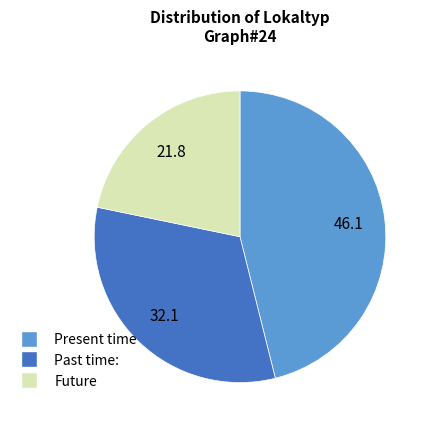

Is there any slice that represents more than half of the pie?

No